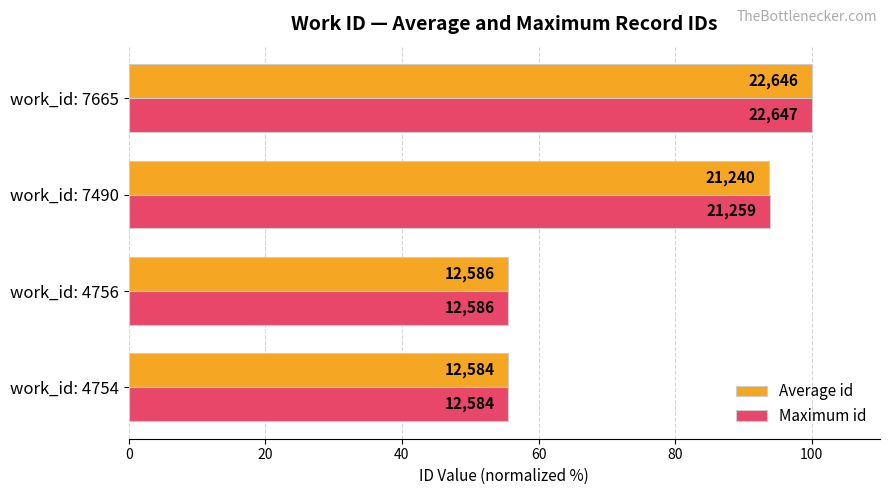

What is the value of the Average id bar at the 2nd from the left?

55.6